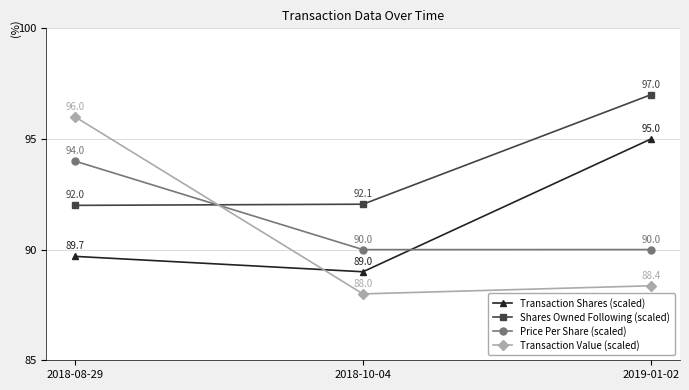

What is the average value of the Transaction Shares (scaled) series?

91.2